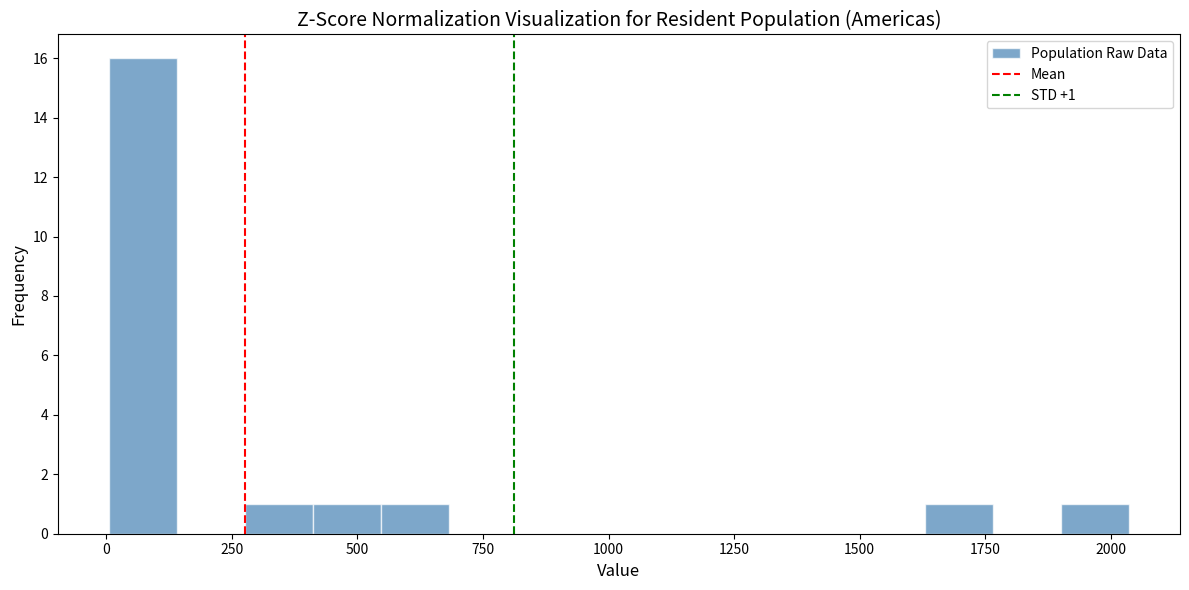

Read against the x-axis, roughly where is the centre of the tallest bar?

50